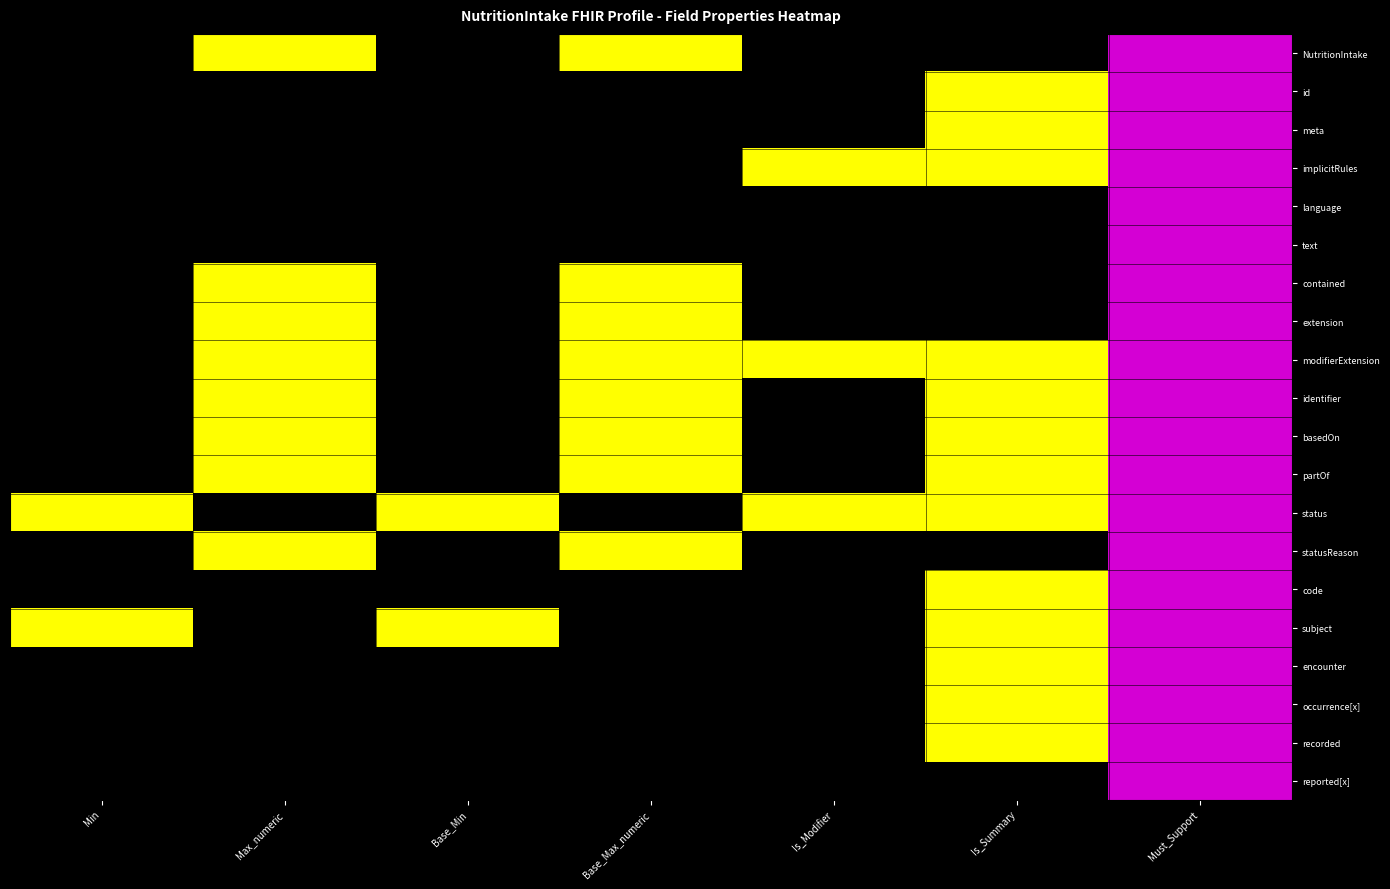

What is the total value across all series at Max_numeric?

8.0